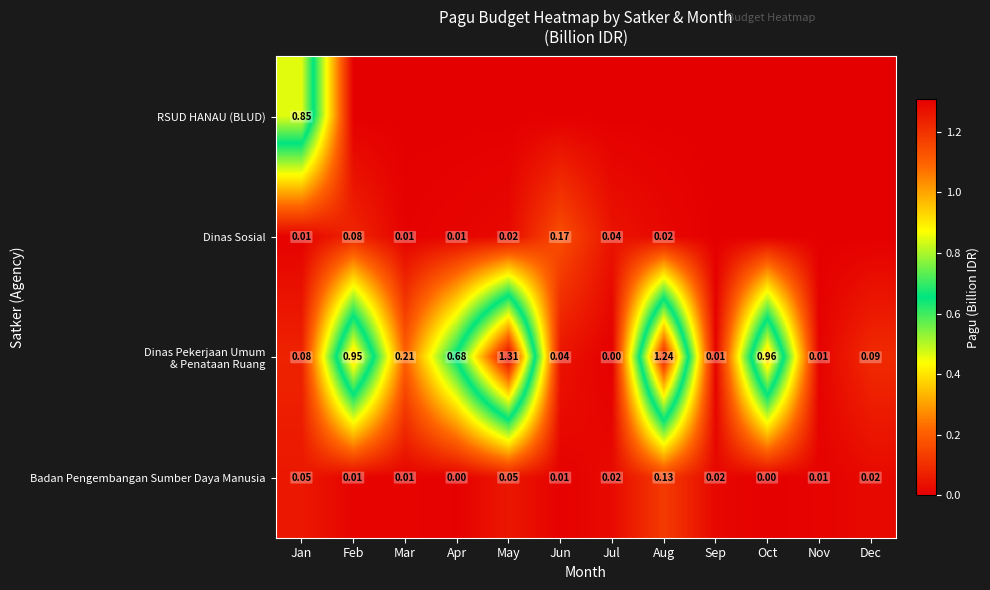

Is the value of Dinas Sosial at Apr greater than the value of Badan Pengembangan Sumber Daya Manusia at Dec?

No